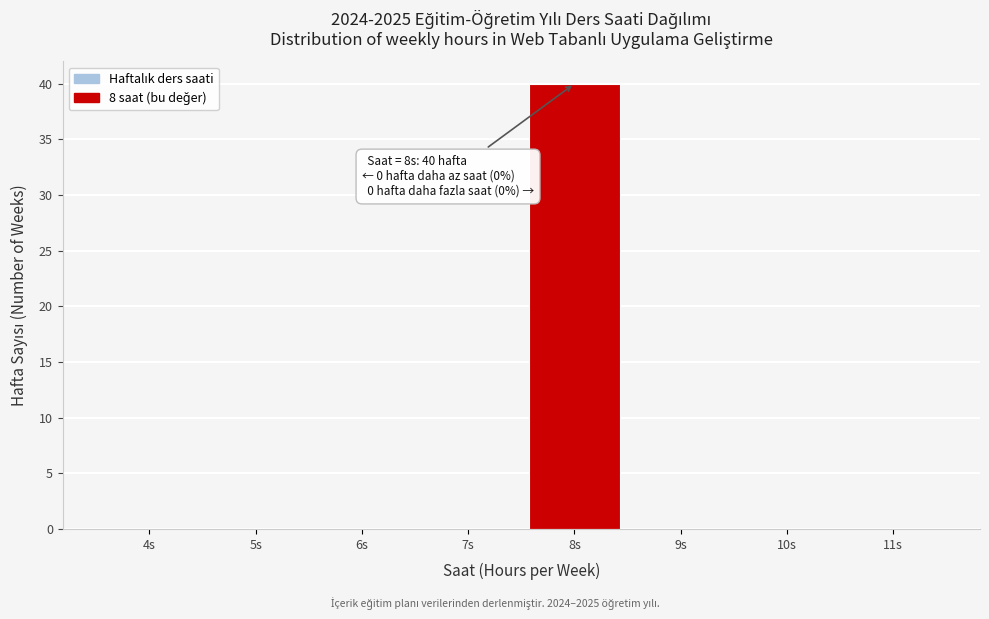

Reading left to right, extract all data points from this chart.

4s=0	5s=0	6s=0	7s=0	8s=40	9s=0	10s=0	11s=0